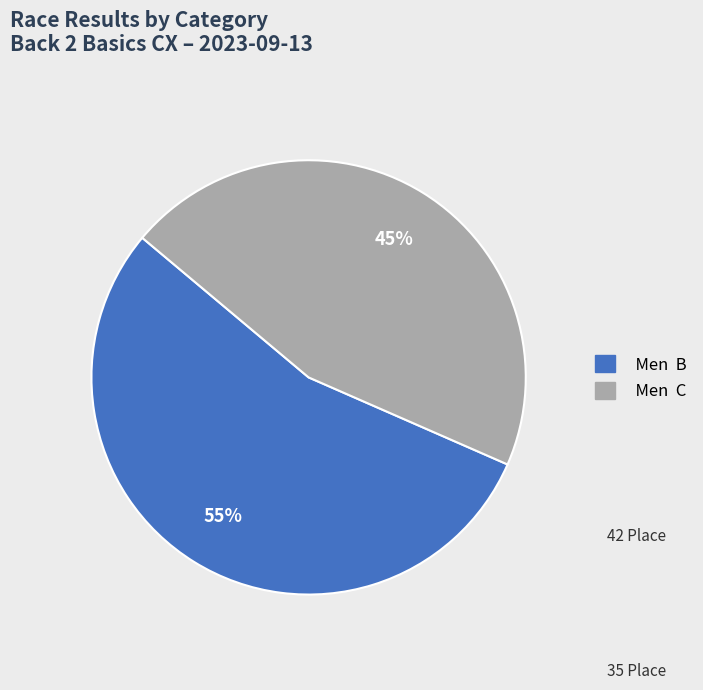

Which category has the smallest portion of the pie?

Men C